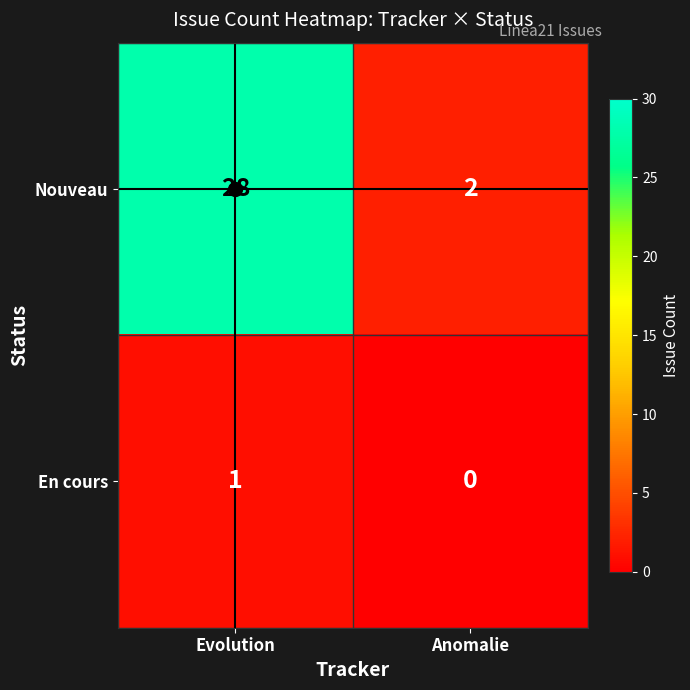

The En cours series shows 0 at Anomalie. True or false?

True